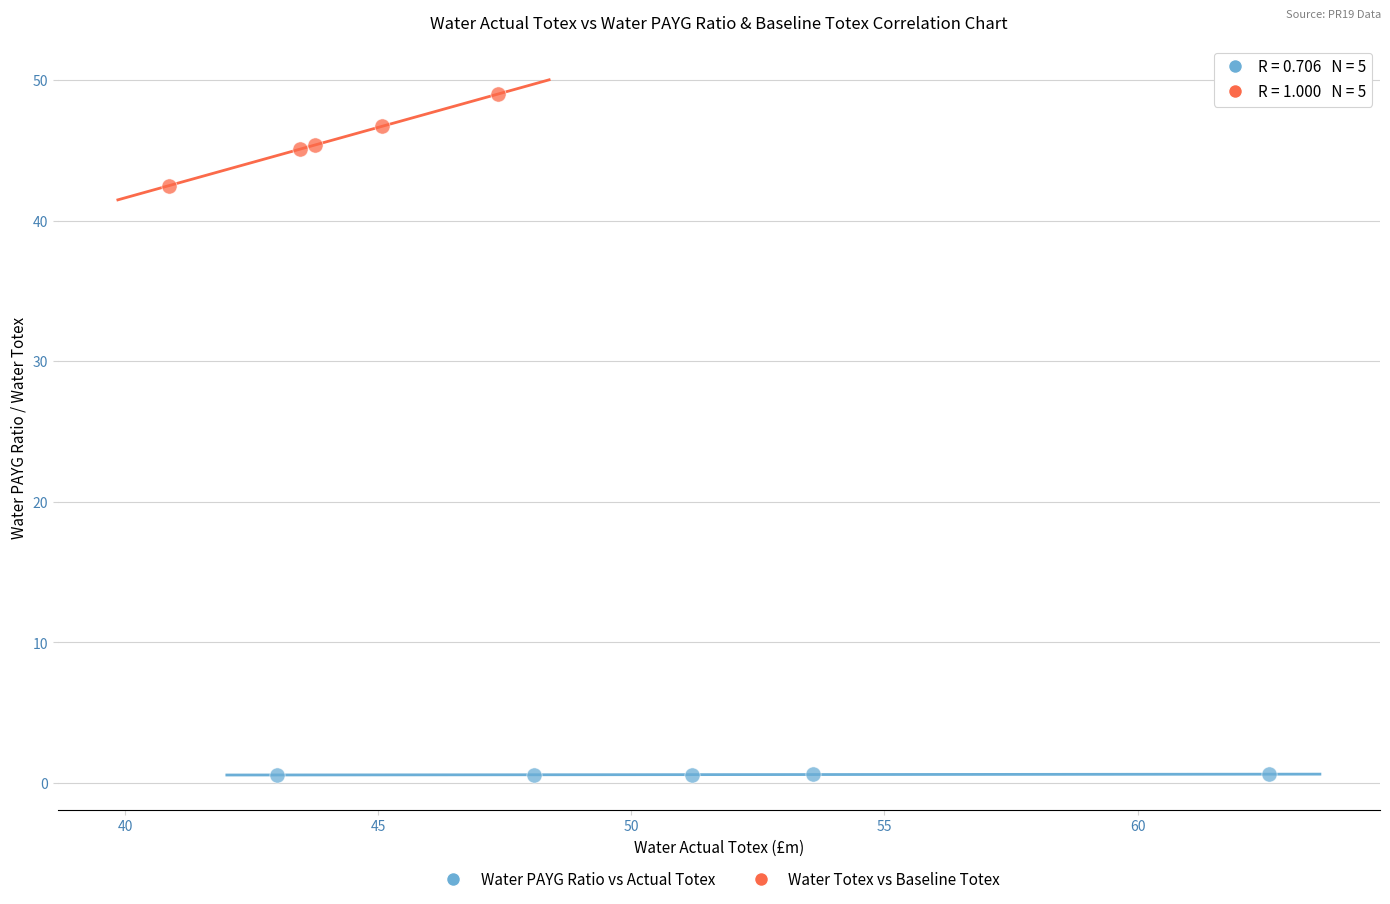

Which series has the largest Y range (max minus min)?

Water Totex vs Baseline Totex